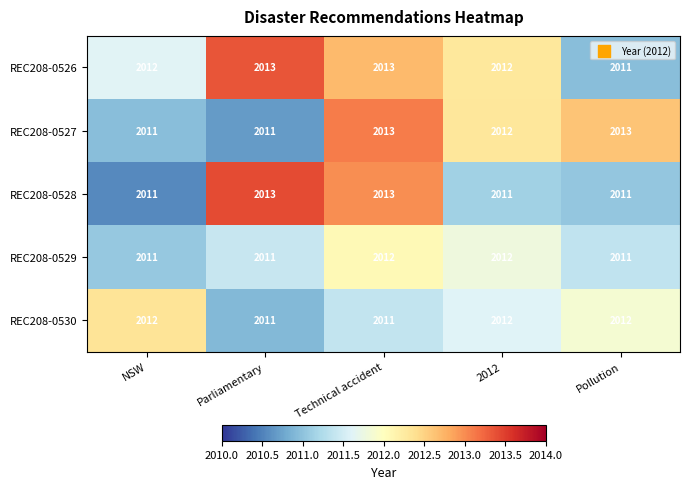

What is the average value of the REC208-0526 series?

2012